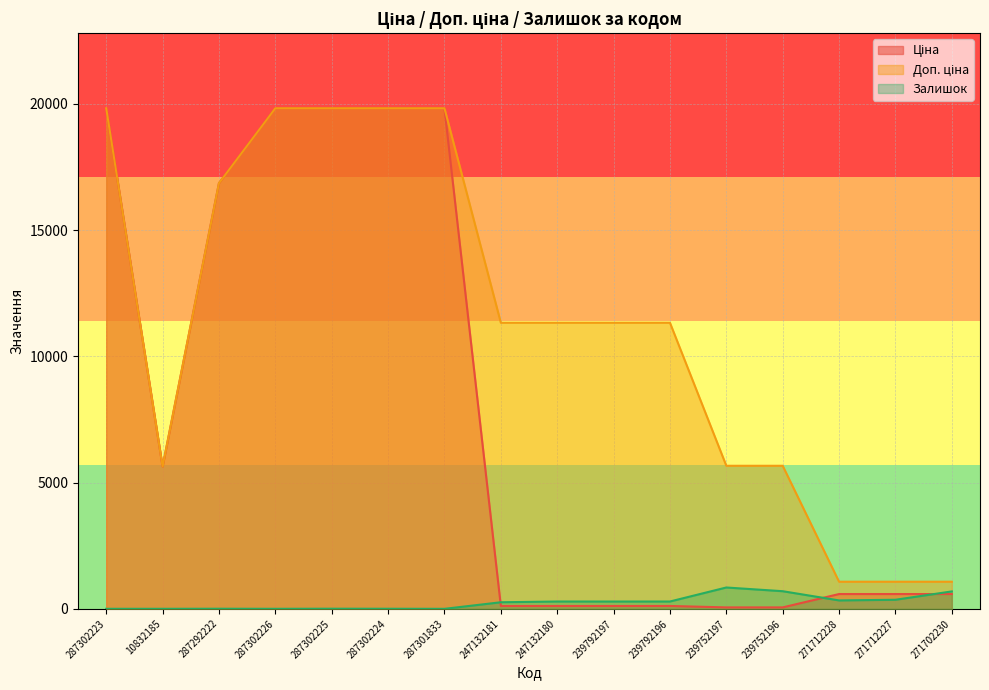

Rank the categories by Ціна value from highest to lowest.

287302223, 287302226, 287302225, 287302224, 287301833, 287292222, 10832185, 271712228, 271712227, 271702230, 247132181, 247132180, 239792197, 239792196, 239752197, 239752196